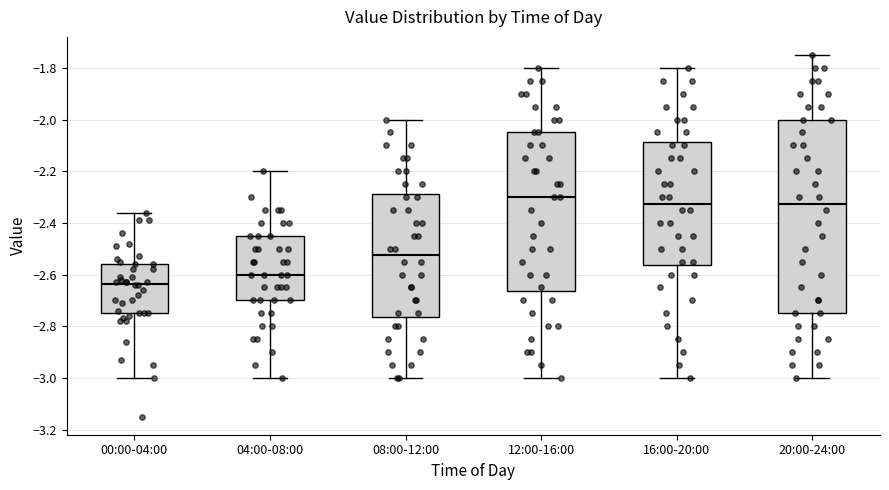

Which box's median line is the highest?

12:00-16:00